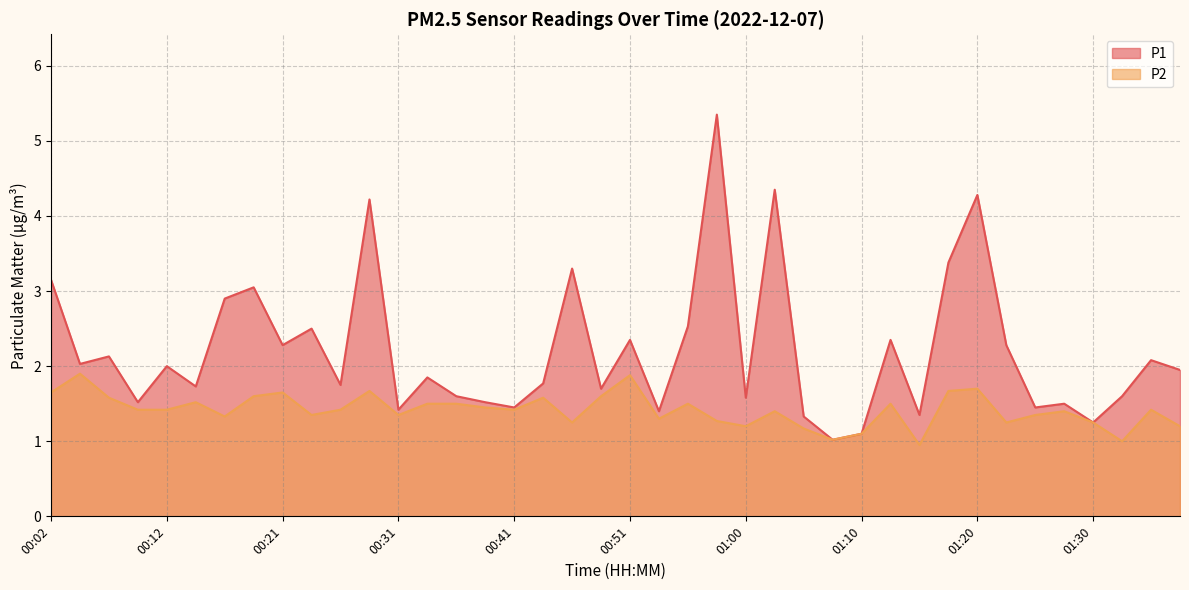

True or false: P1 and P2 cross at least once.

False